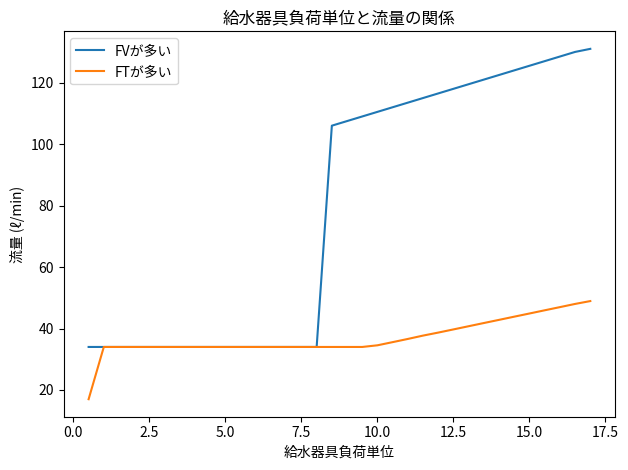

What is the smallest value displayed?

17.0